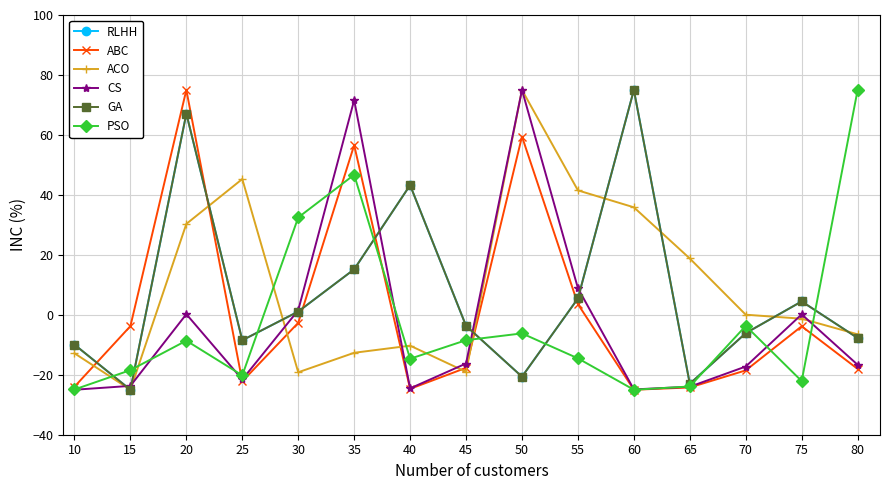

Is this an area chart (filled region under the line)?

No